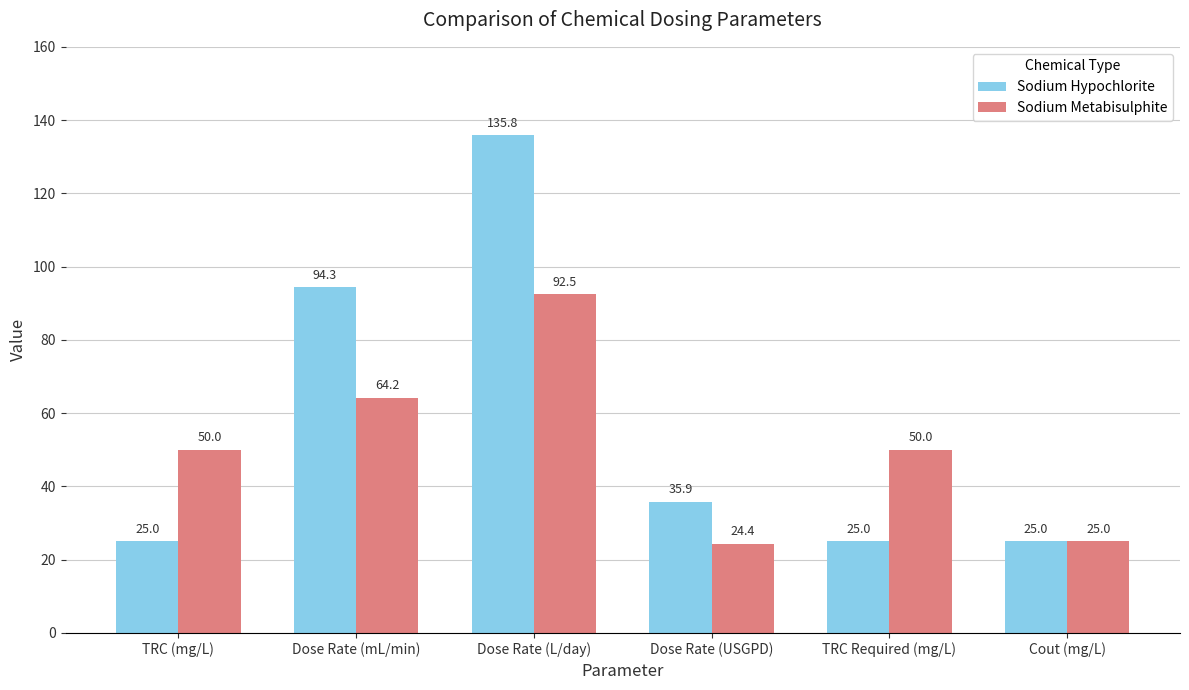

At which label does Sodium Metabisulphite reach its minimum?

Dose Rate (USGPD)